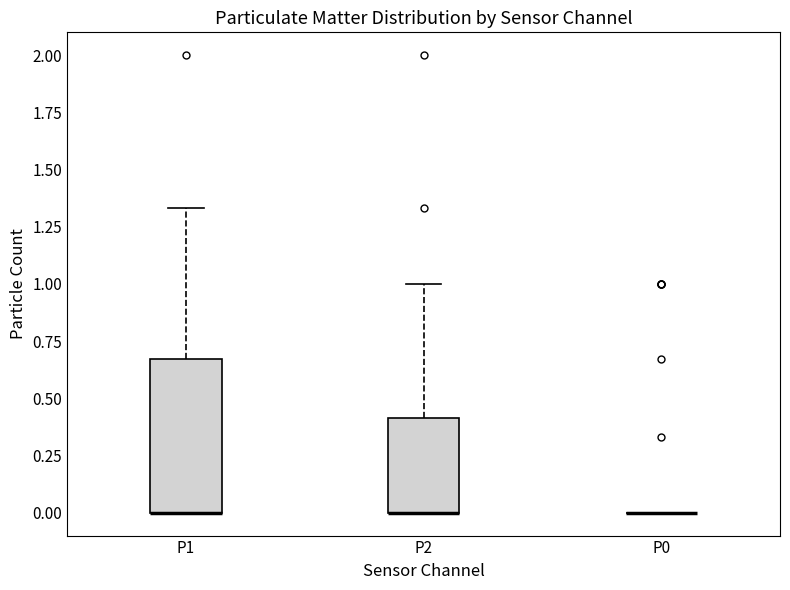

Where does the upper whisker of the box for P2 end on the y-axis? The values are not printed on the chart, so give them approximately, as read against the axis.

1.00